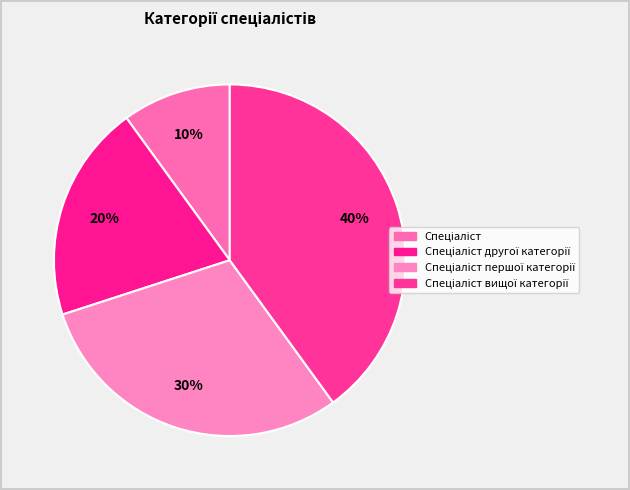

How many slices are in this pie chart?

4